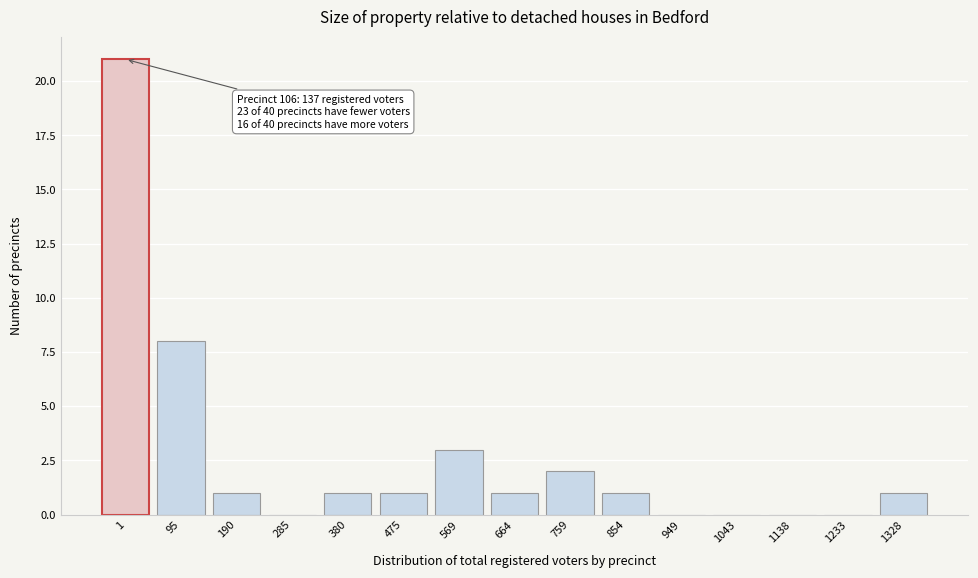

Reading left to right, what are all the values shown in this chart?

1=21	95=8	190=1	285=0	380=1	475=1	569=3	664=1	759=2	854=1	949=0	1043=0	1138=0	1233=0	1328=1